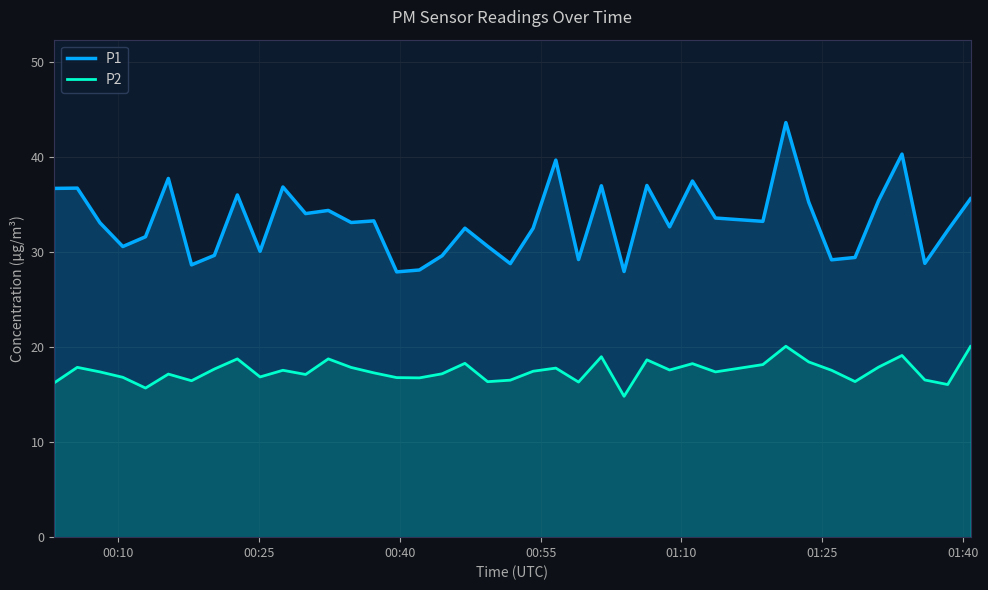

True or false: P2 and P1 intersect in this chart.

False